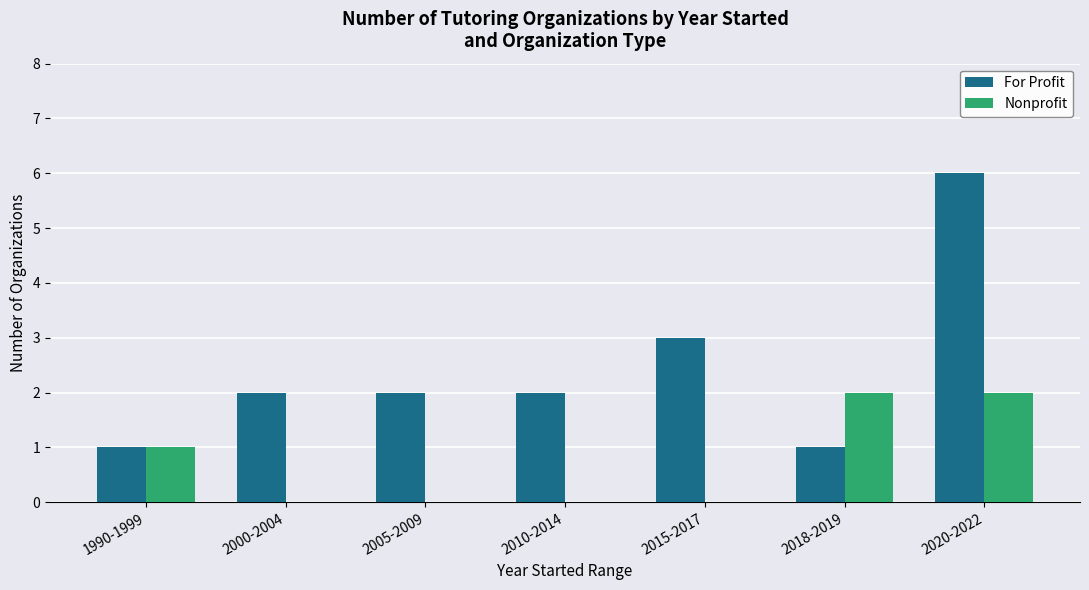

At which label is Nonprofit closest to 1?

1990-1999